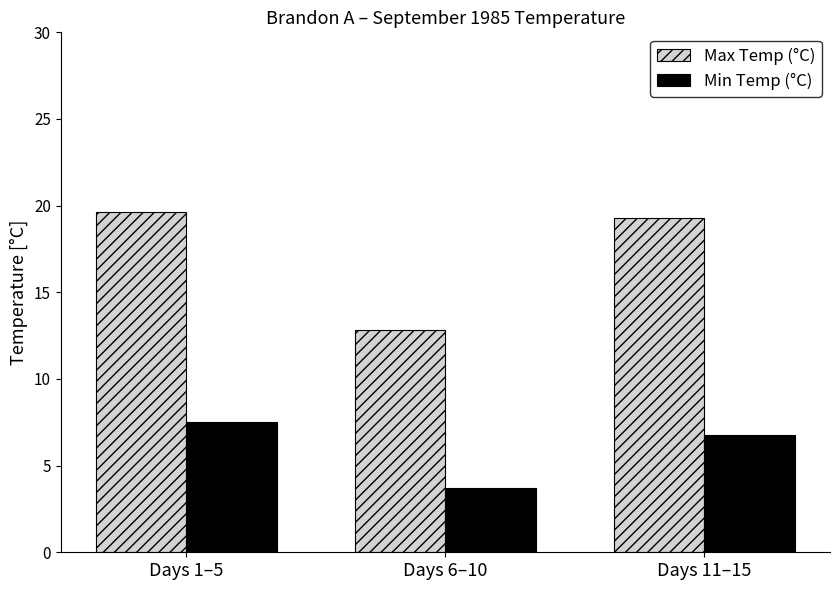

How many data points in Max Temp (°C) are less than 19?

1